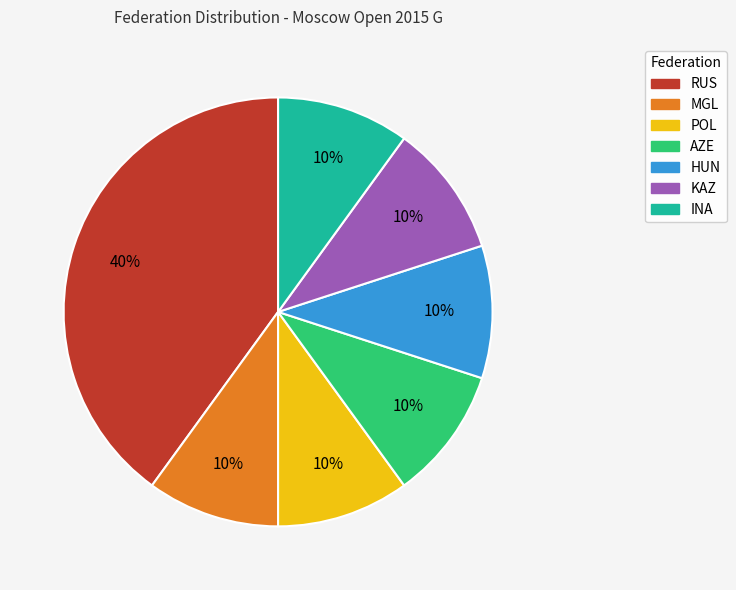

What is the ratio of the value at RUS to the value at AZE?

4.0